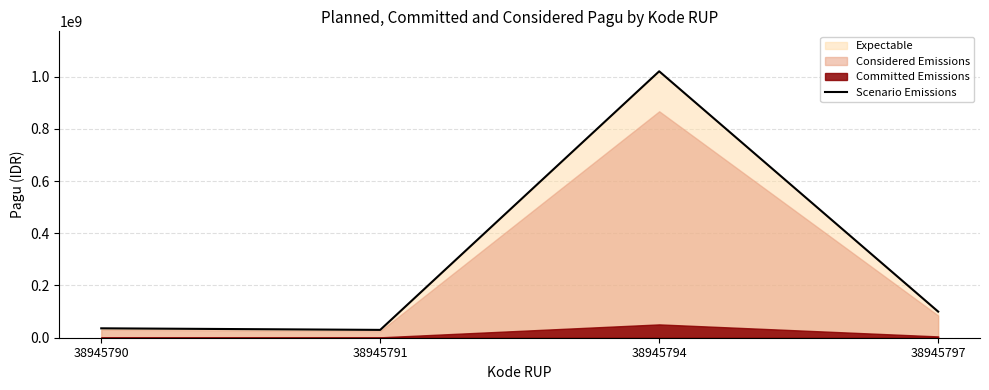

Is it true that the value at 38945791 is 42186383?

False